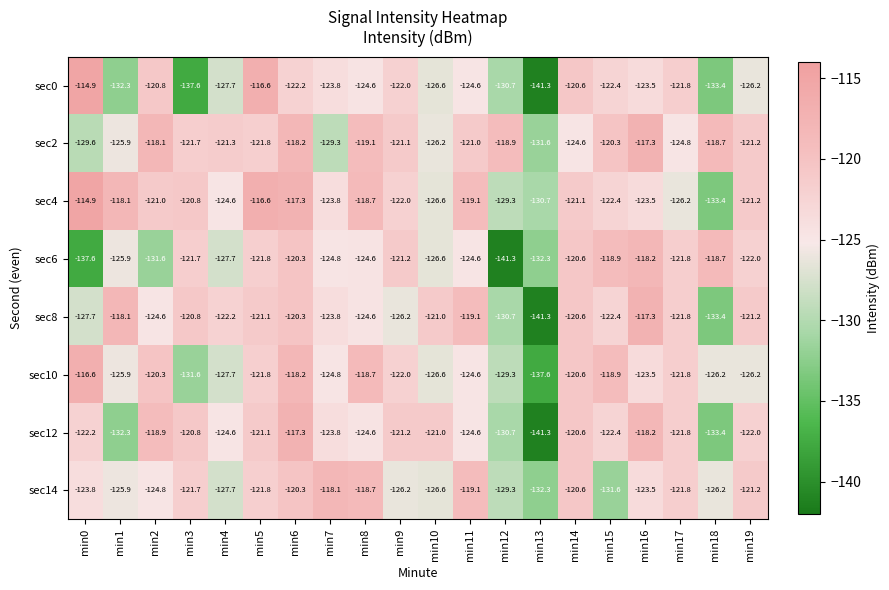

True or false: sec12 has a value of -49.4 at min11.

False